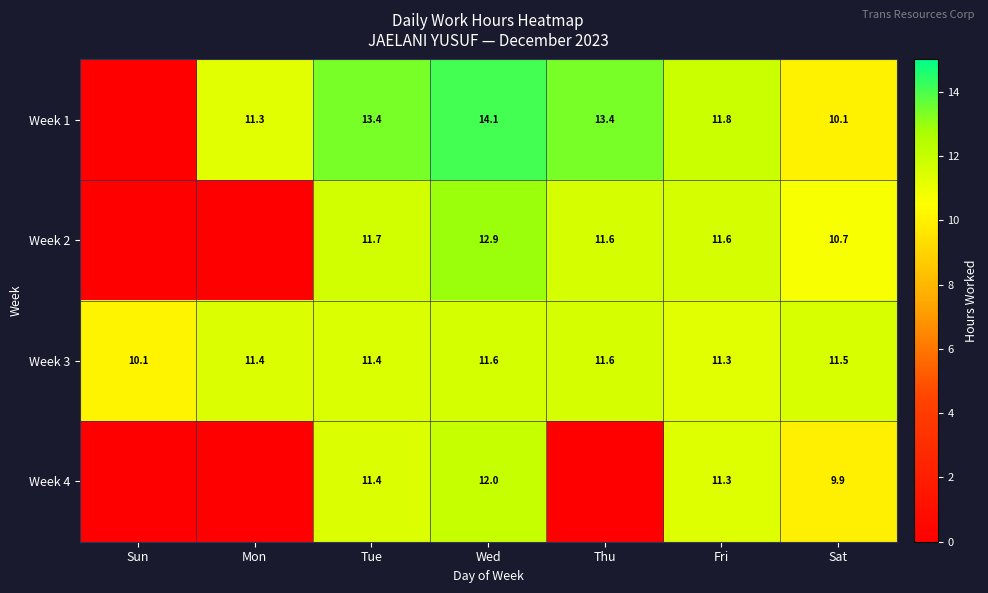

At which label does Week 3 reach its minimum?

Sun